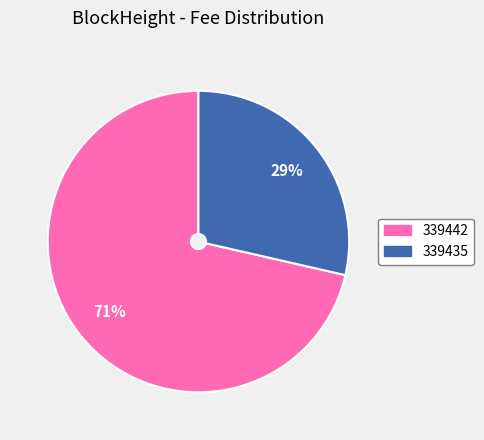

To the nearest percent, what portion does 339435 represent?

29%